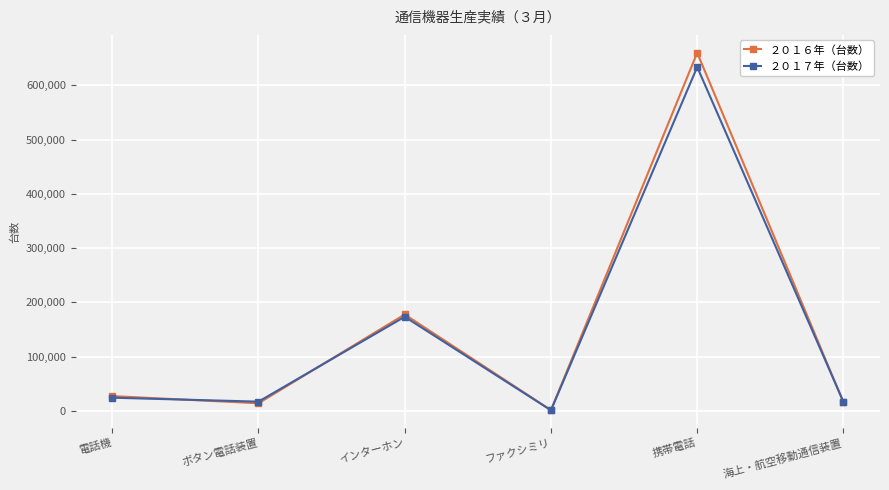

In ２０１６年（台数）, how many points are lower than both neighbors (excluding endpoints)?

2